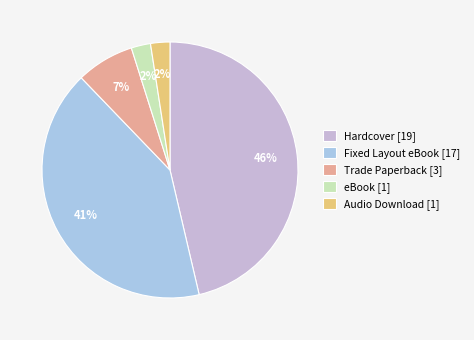

Which slice is the smallest?

eBook